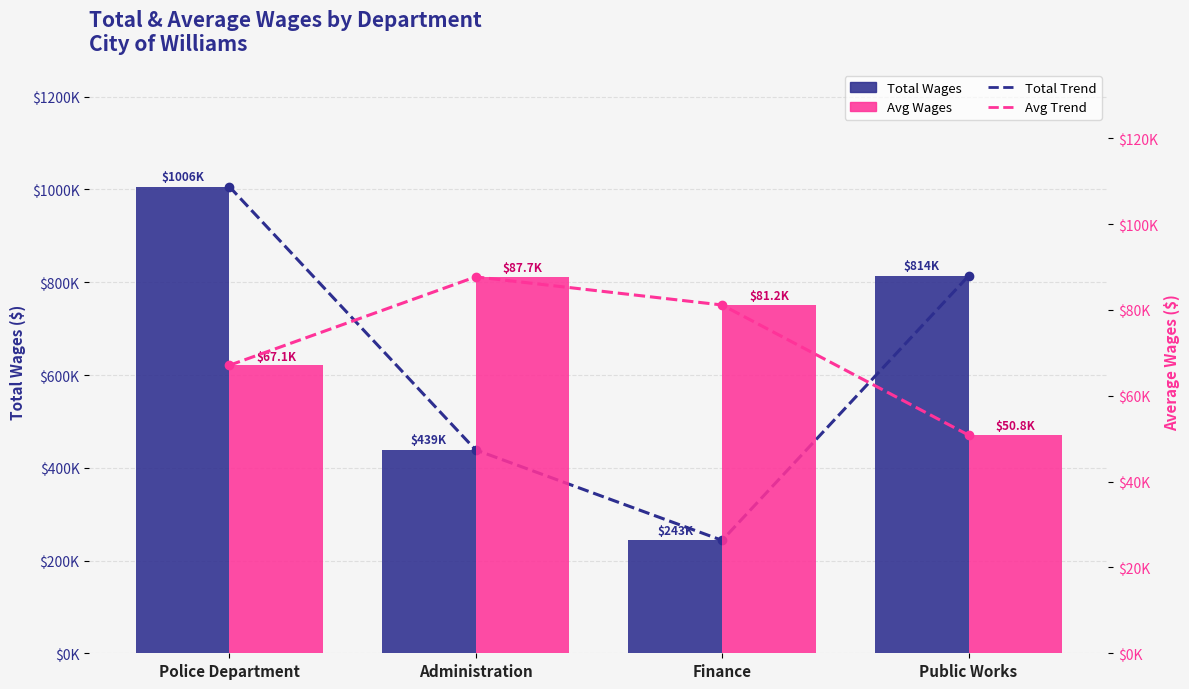

Where is Avg Wages nearest to the value 69276?

Police Department